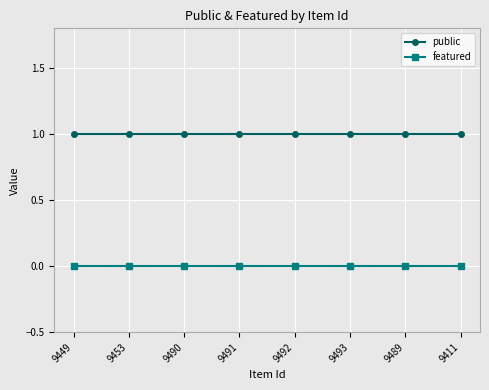

What is the value of the public point at the 8th from the left?

1